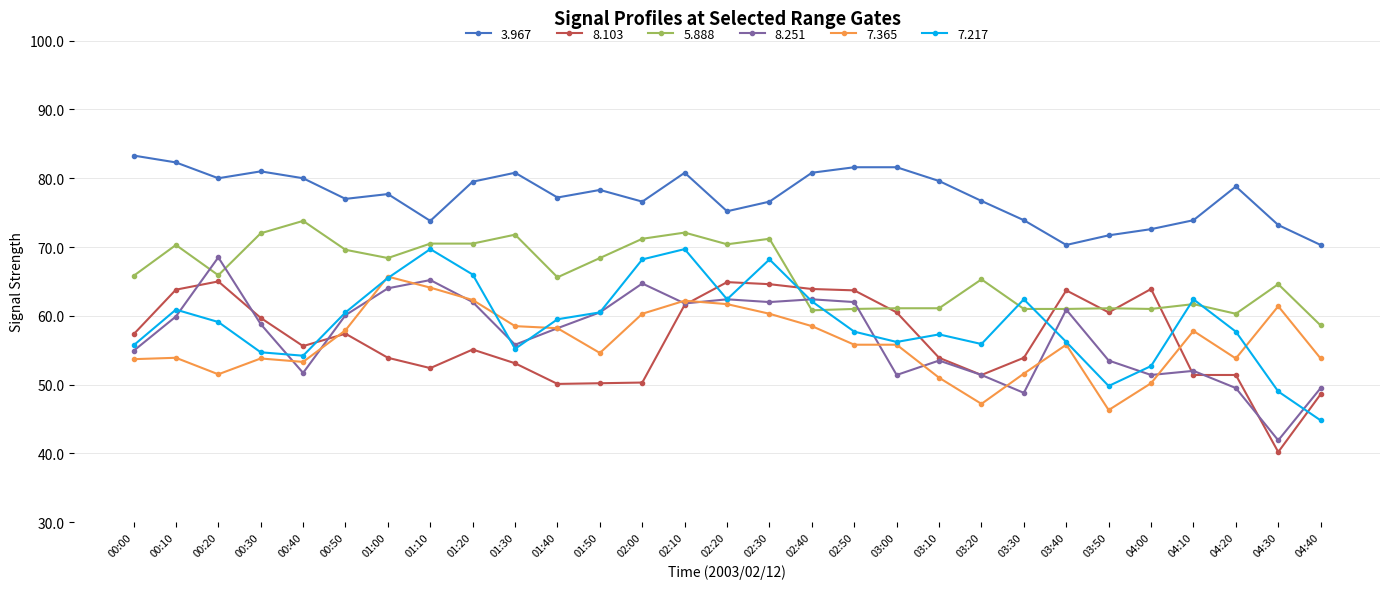

At which category does 8.103 reach its first local valley?

00:40